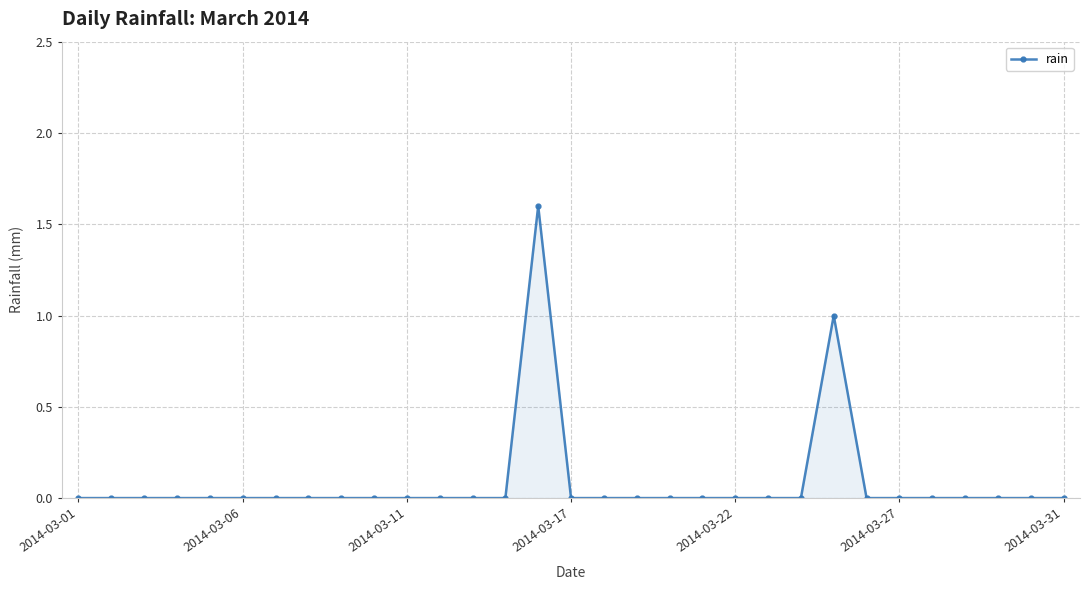

True or false: there are more than 1 points higher than both neighbors.

True